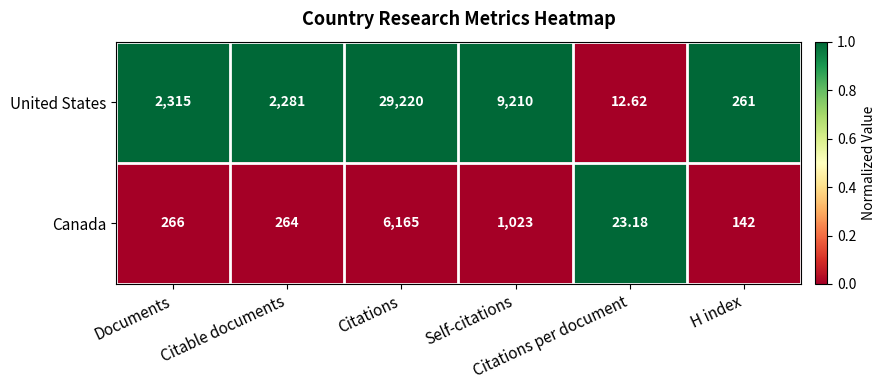

At which category is the sum across all series the highest?

Citations